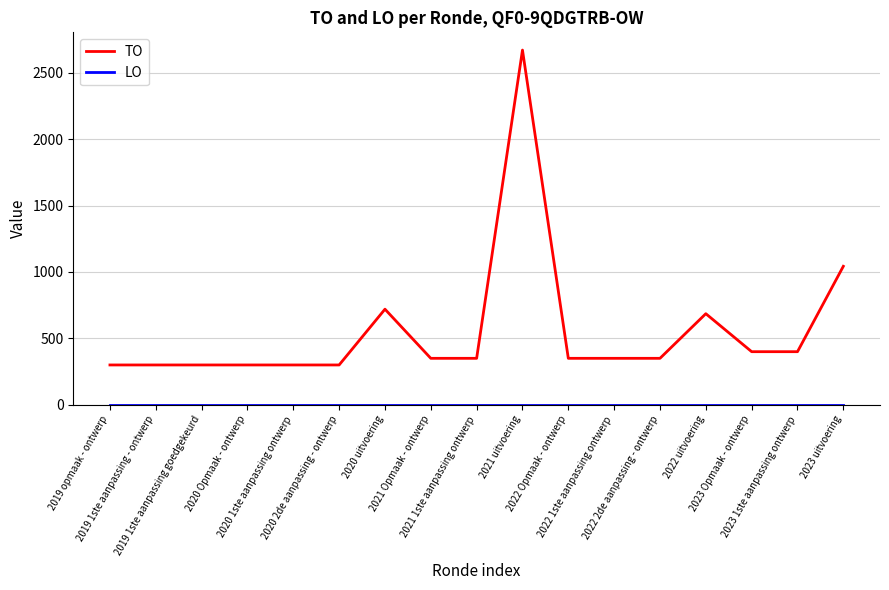

The value of TO at 2021 Opmaak - ontwerp is 597. True or false?

False